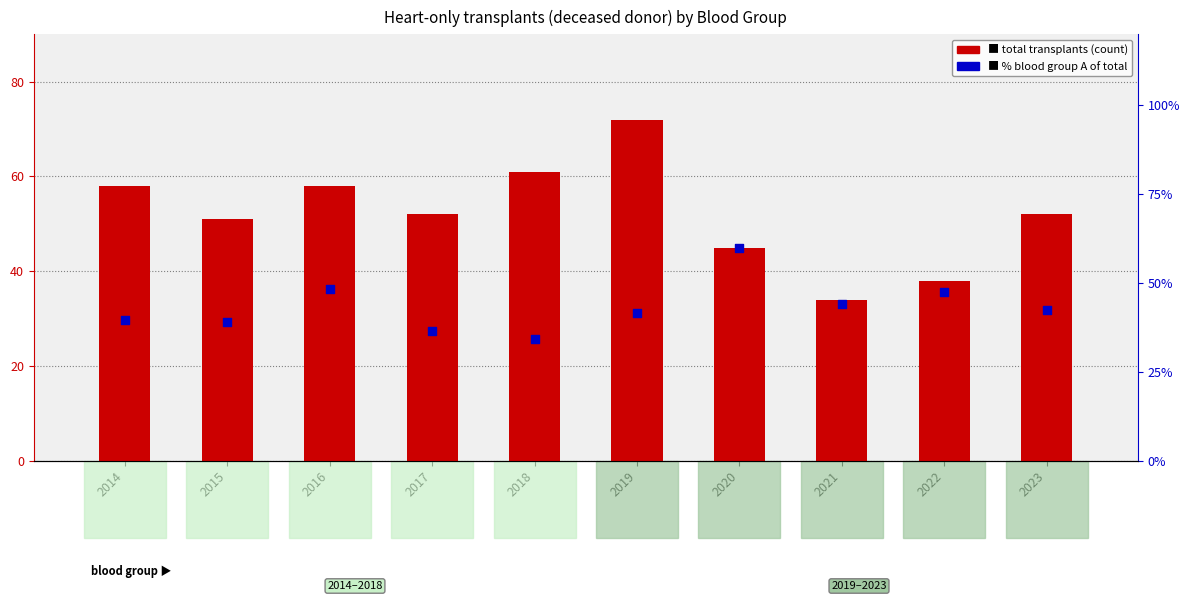

At which category is the sum across all series the highest?

2019